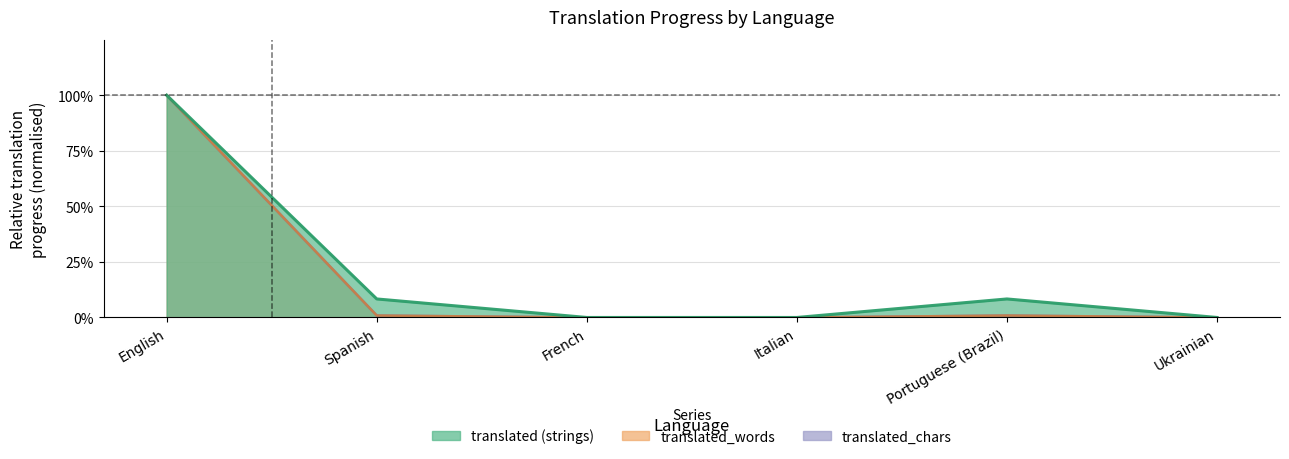

Rank the series at English from highest to lowest value.

translated, translated_words, translated_chars